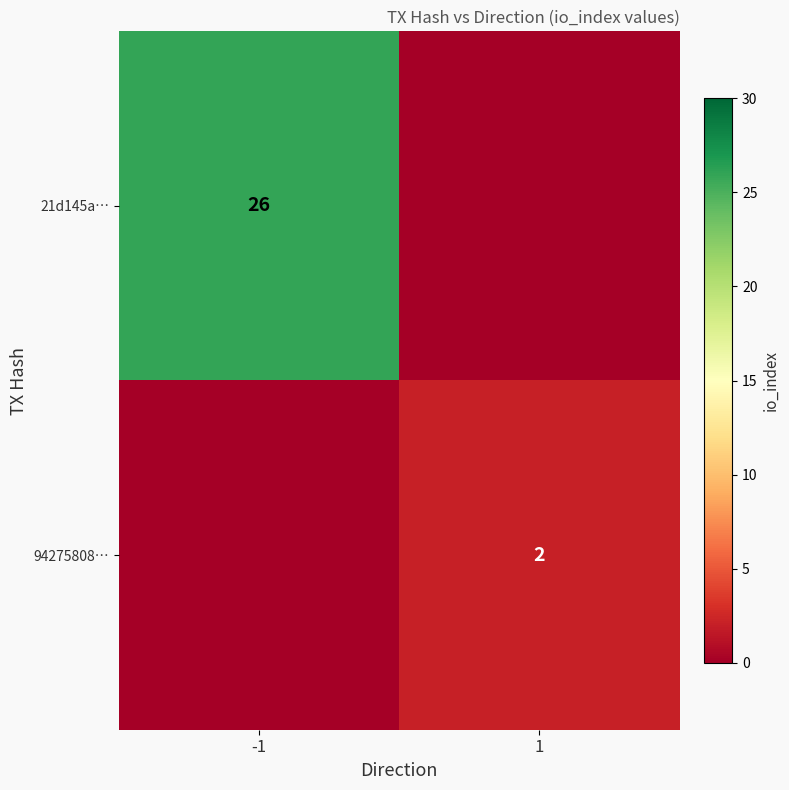

True or false: 21d145a… has a value of 26 at -1.

True